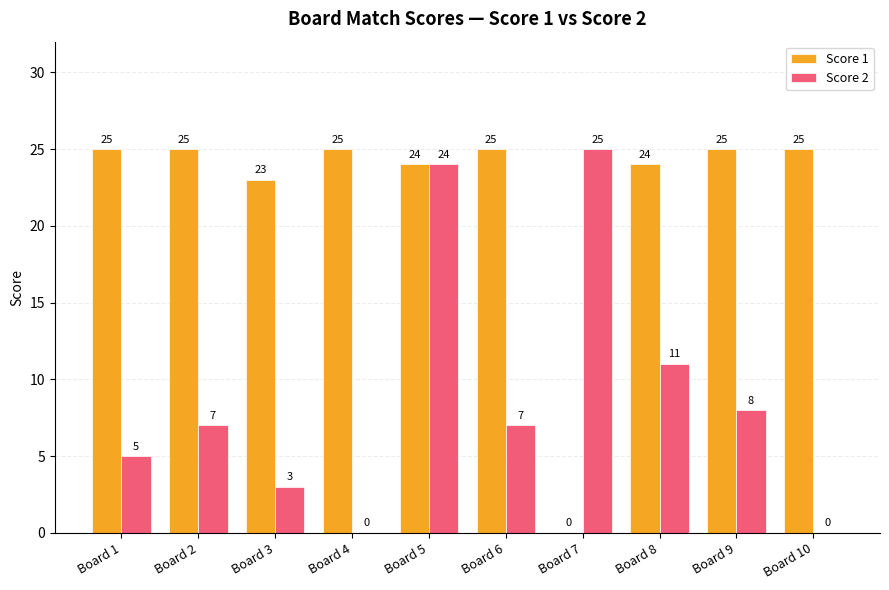

What is the sum of the Score 2 values at Board 4 and Board 5?

24